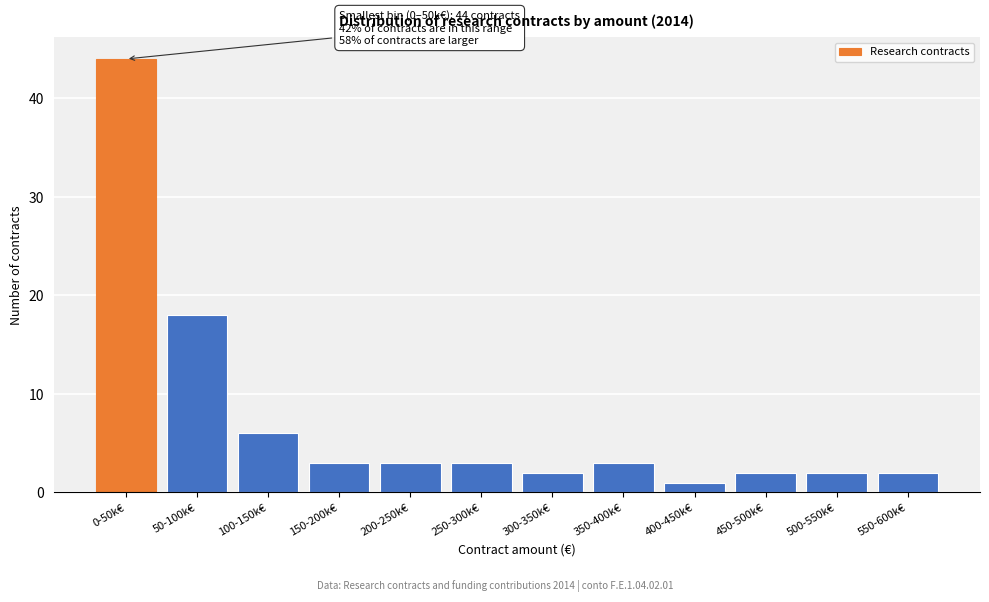

Reading left to right, list all the values displayed in this chart.

44	18	6	3	3	3	2	3	1	2	2	2